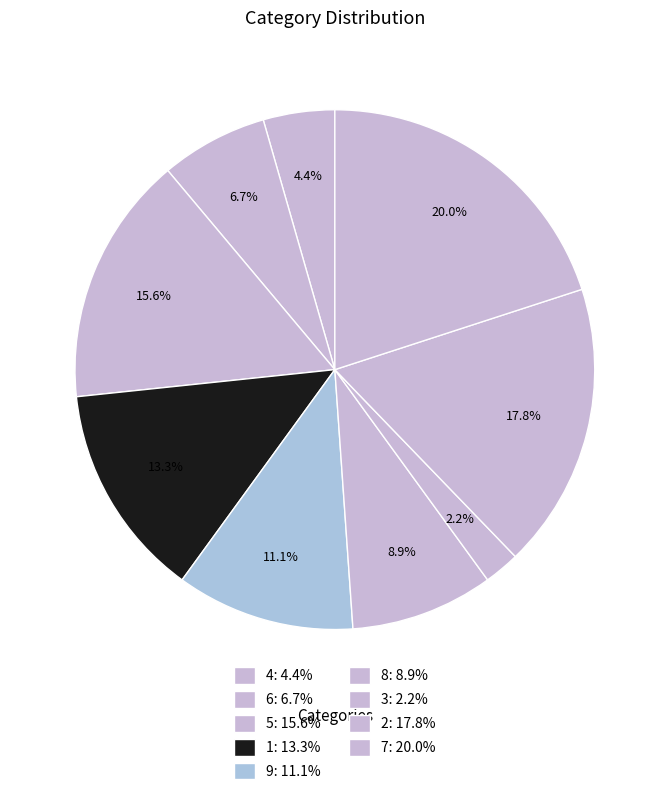

How many slices are in this pie chart?

9